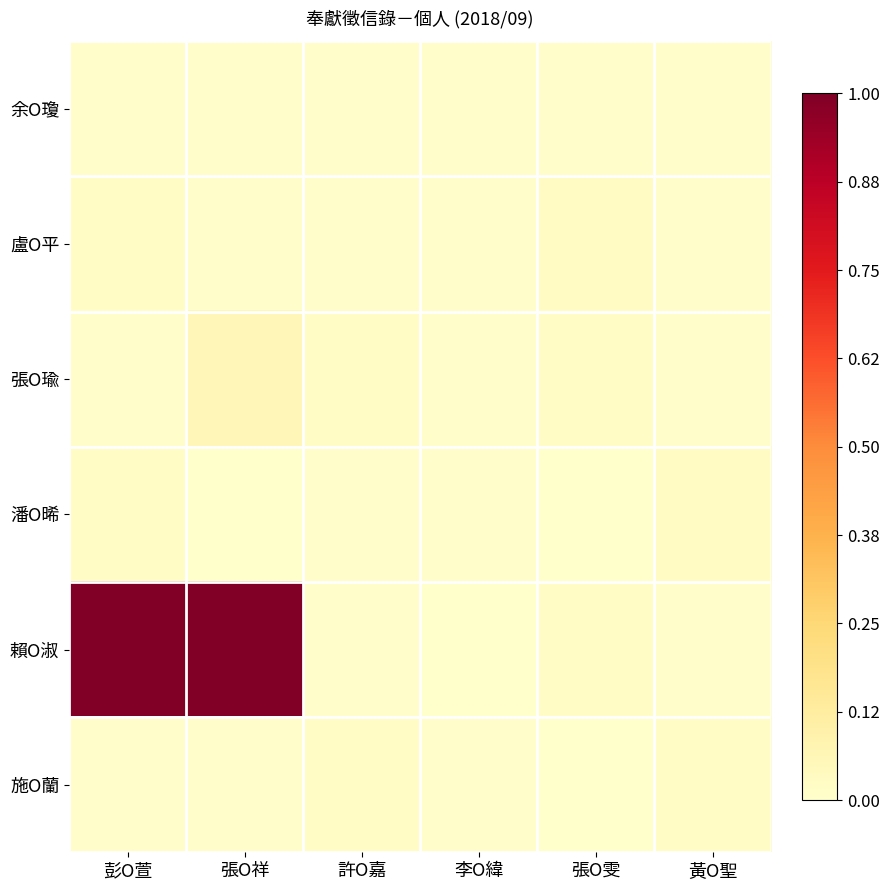

How many series are shown in this chart?

6